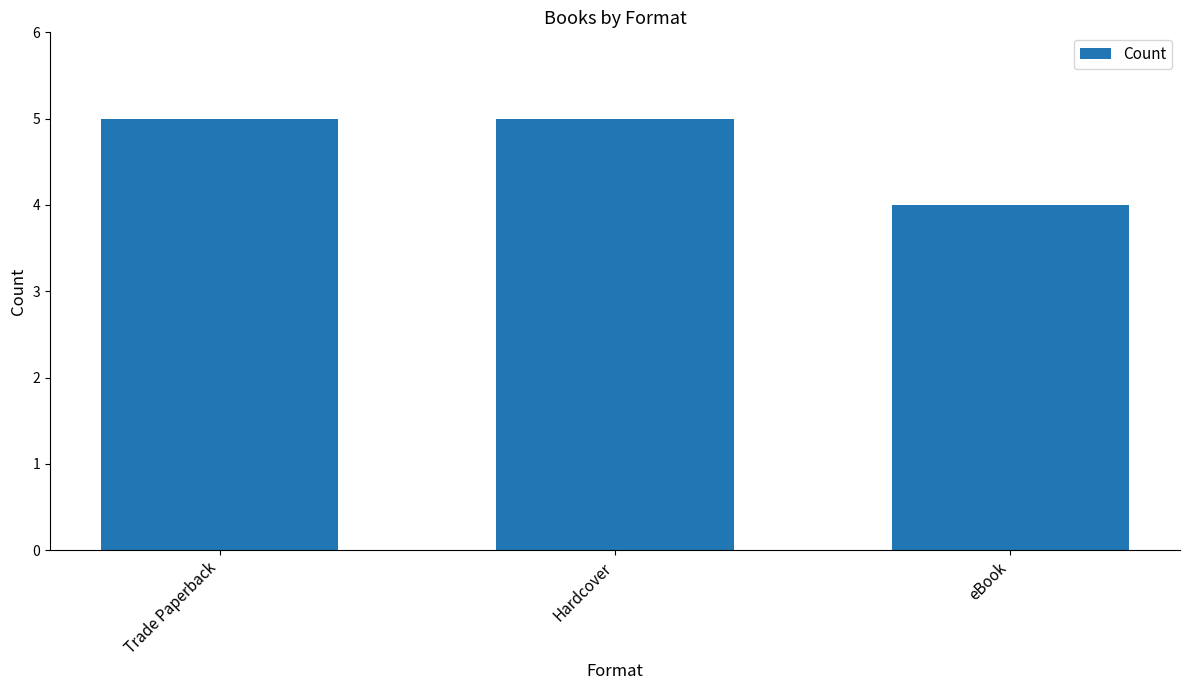

What is the sum of all values?

14